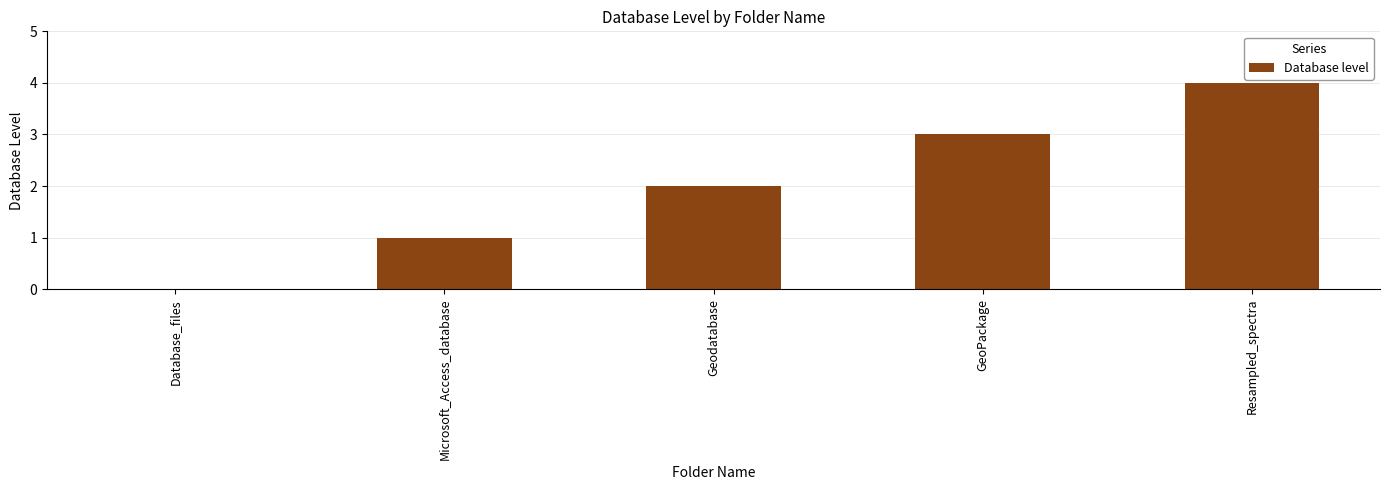

Is it true that the value at GeoPackage is 3?

True